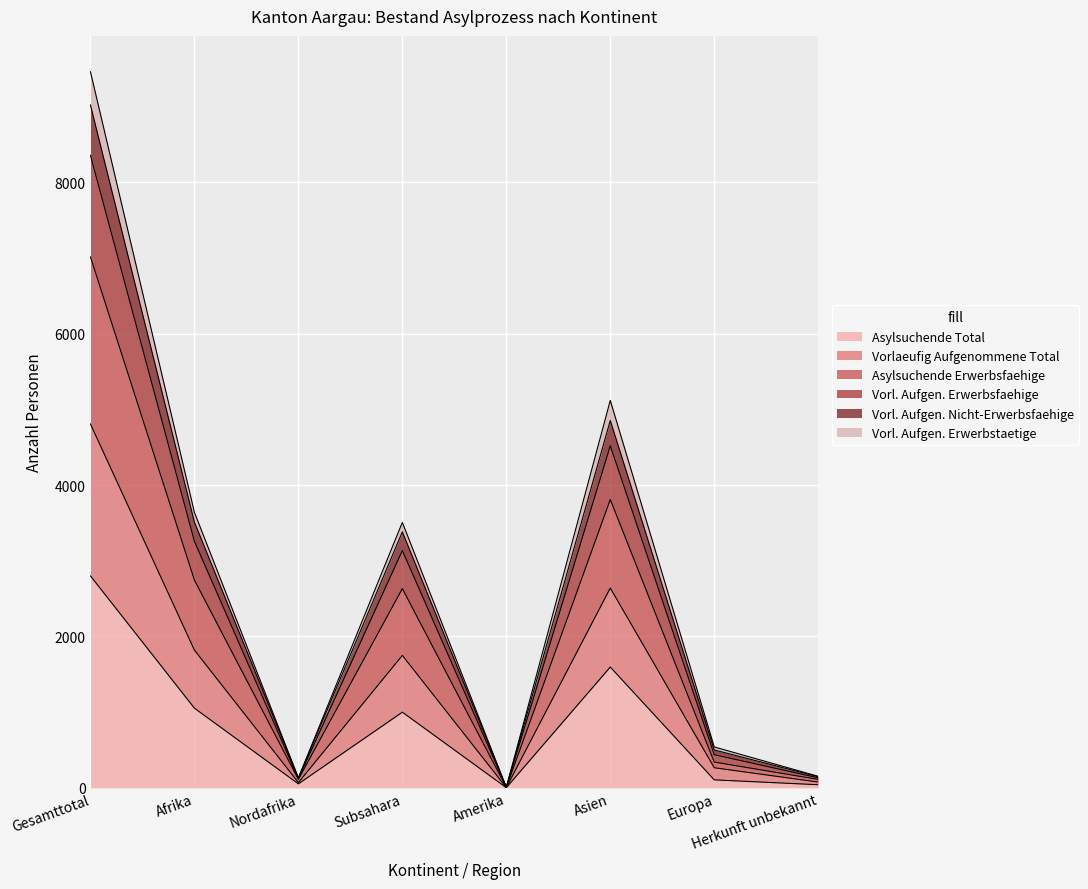

What is the total value across all series at Asien?

5118